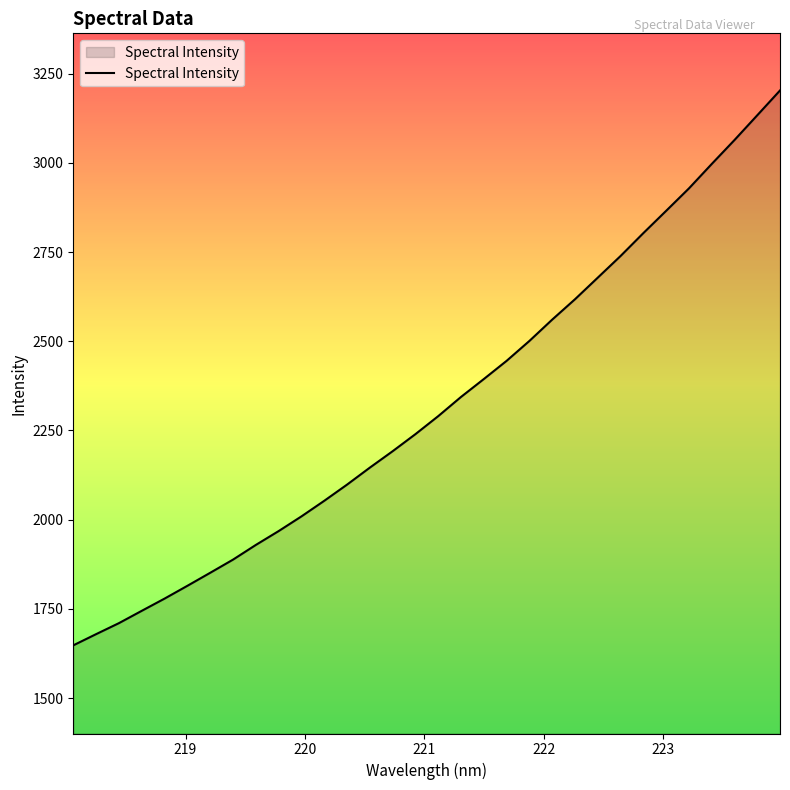

What is the maximum value shown in the chart?

3203.3